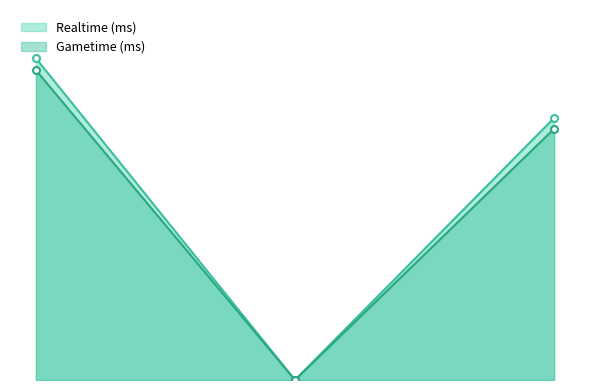

At 2, list the series in order from largest to smallest.

Realtime (ms), Gametime (ms)